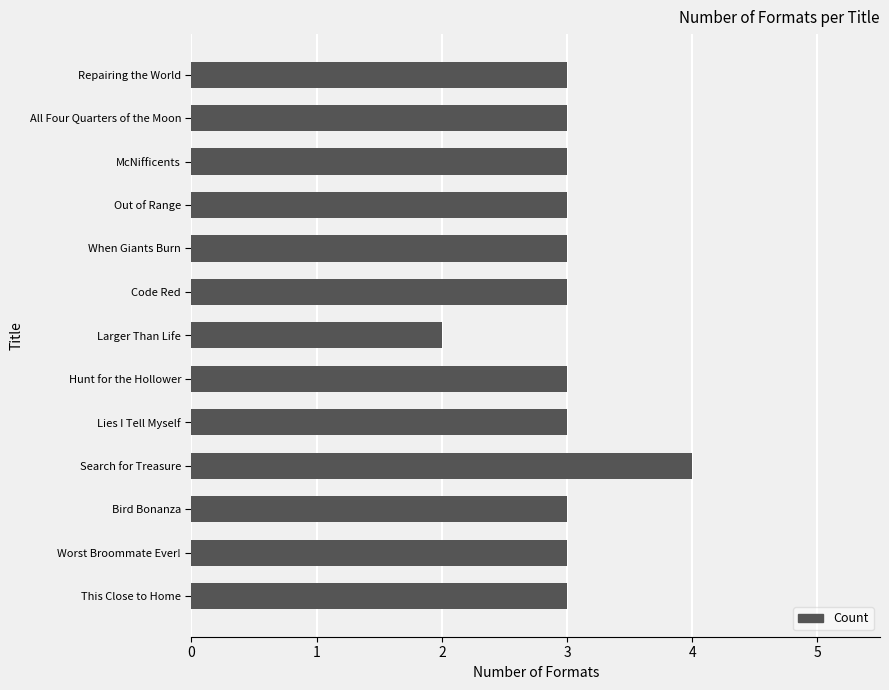

What is the sum of all values?

39